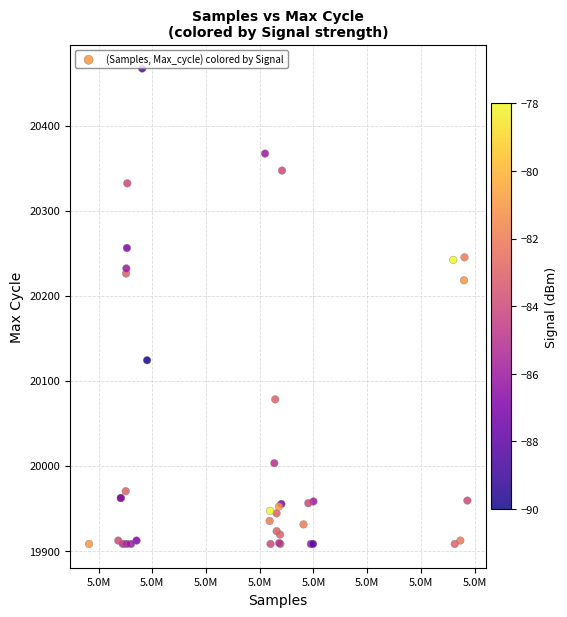

What Y value in the scatter plot is closest to 20187?

20218